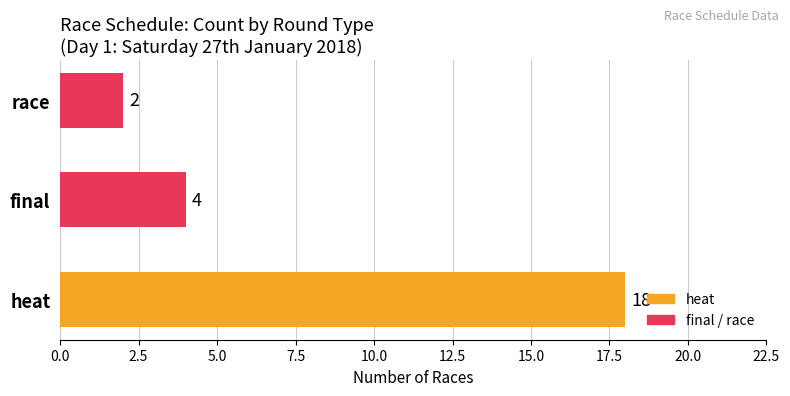

What position from the left is race?

3